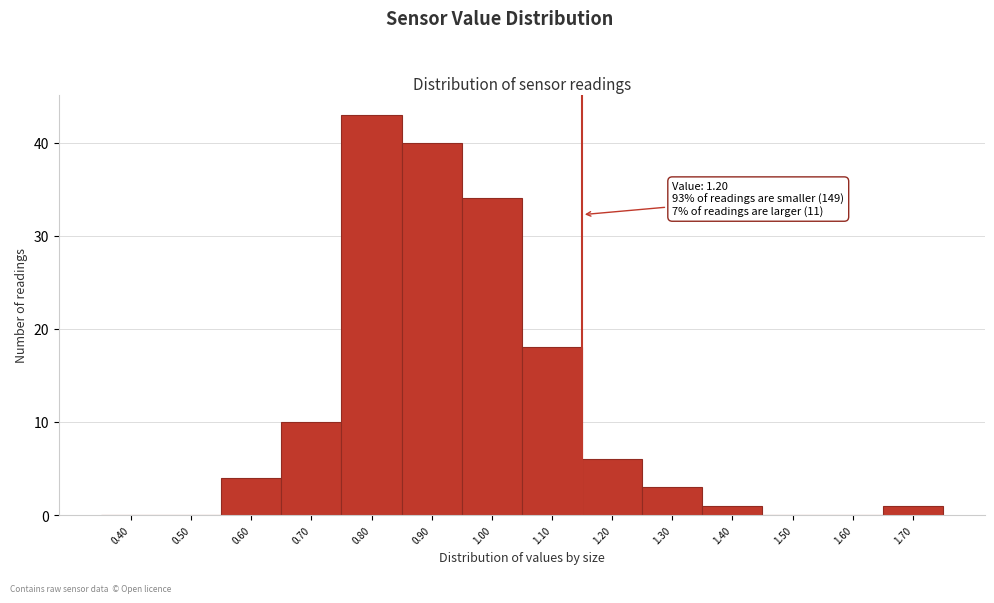

Reading right to left, what are all the values shown in this chart?

1.70=1	1.60=0	1.50=0	1.40=1	1.30=3	1.20=6	1.10=18	1.00=34	0.90=40	0.80=43	0.70=10	0.60=4	0.50=0	0.40=0